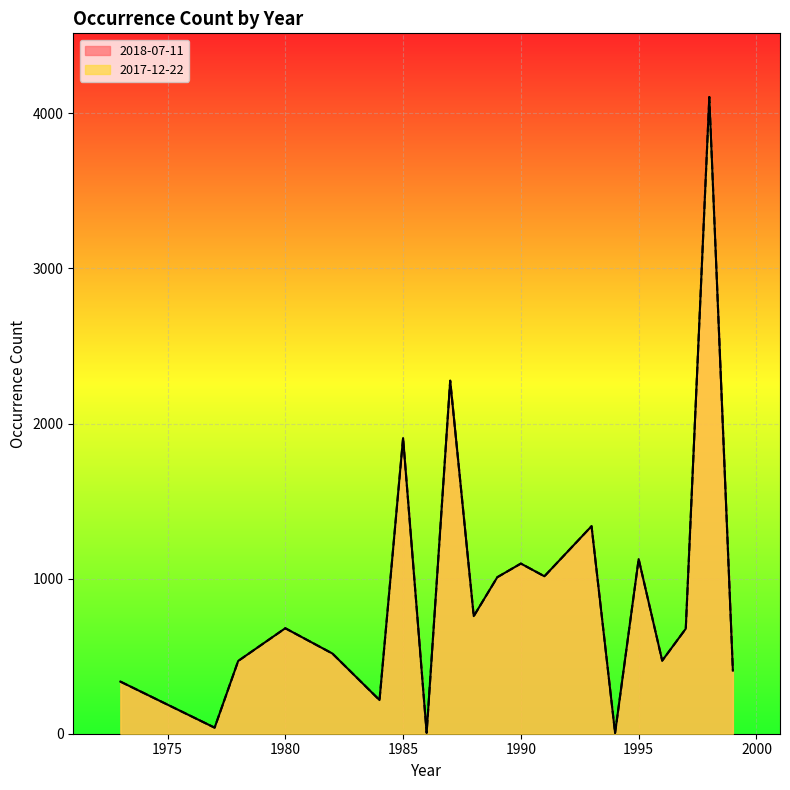

True or false: 2017-12-22 has more than 0 points higher than both neighbors.

True